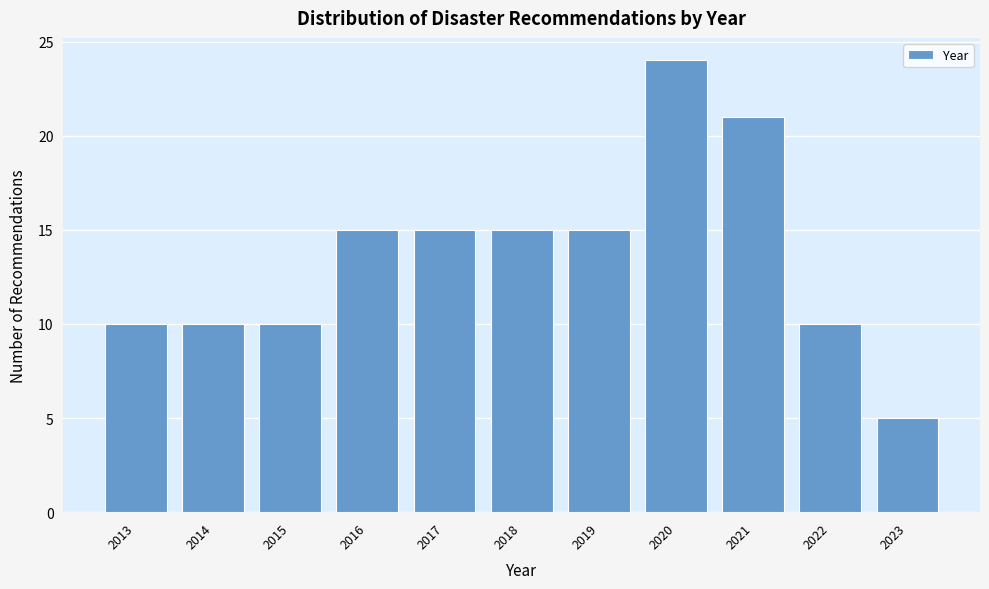

Reading left to right, transcribe all the data shown in this chart.

2013=10	2014=10	2015=10	2016=15	2017=15	2018=15	2019=15	2020=24	2021=21	2022=10	2023=5